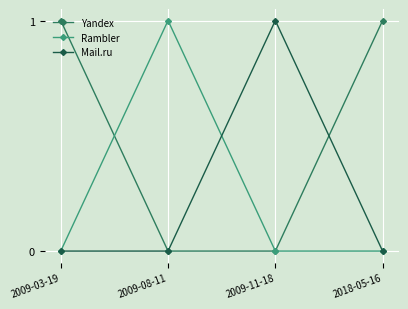

What are all the series names shown in the legend?

Yandex, Rambler, Mail.ru